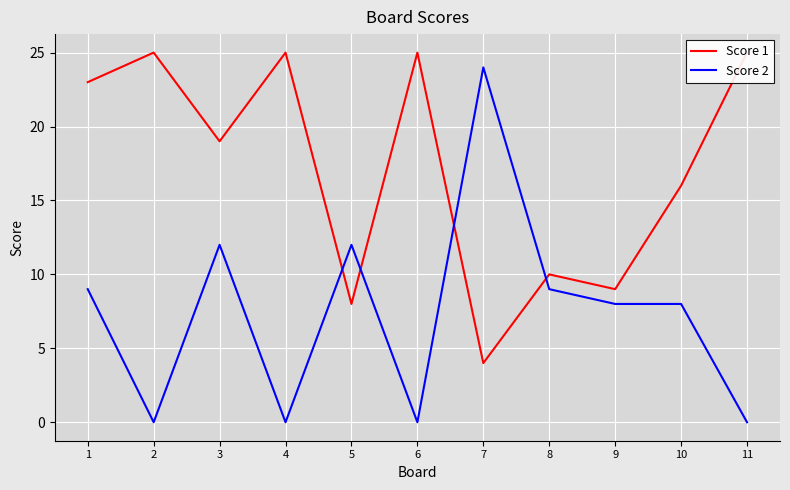

Is it true that Score 1 equals 4 at 8?

False